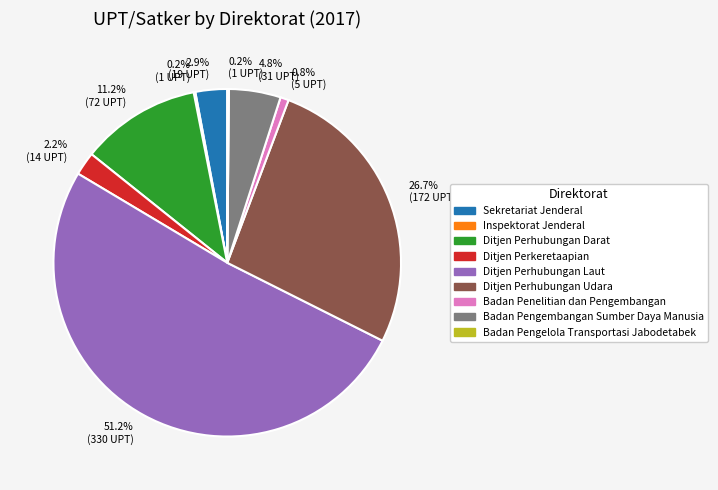

Is there a majority slice in this chart?

Yes